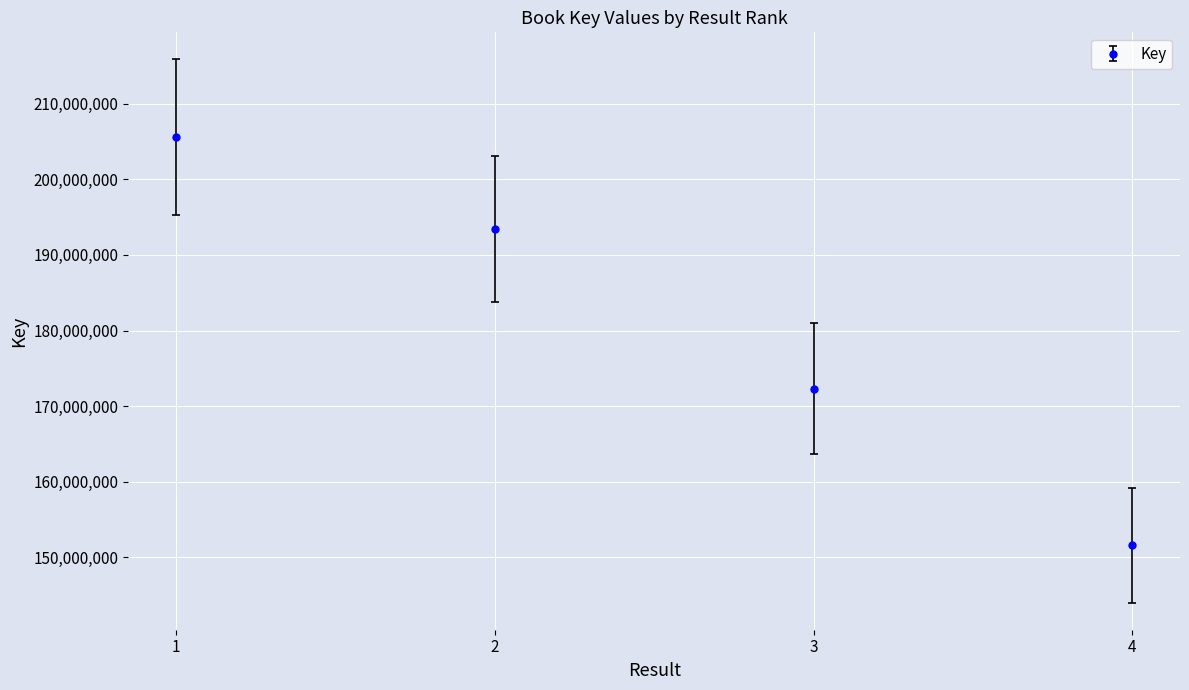

Approximately how many times larger is the value at 2 compared to 3?

1.1